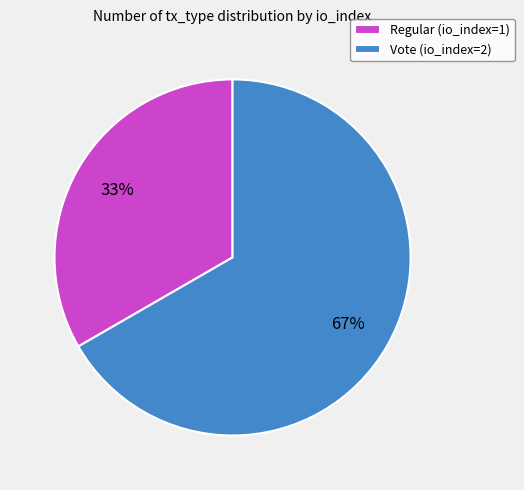

Does any single category account for the majority?

Yes